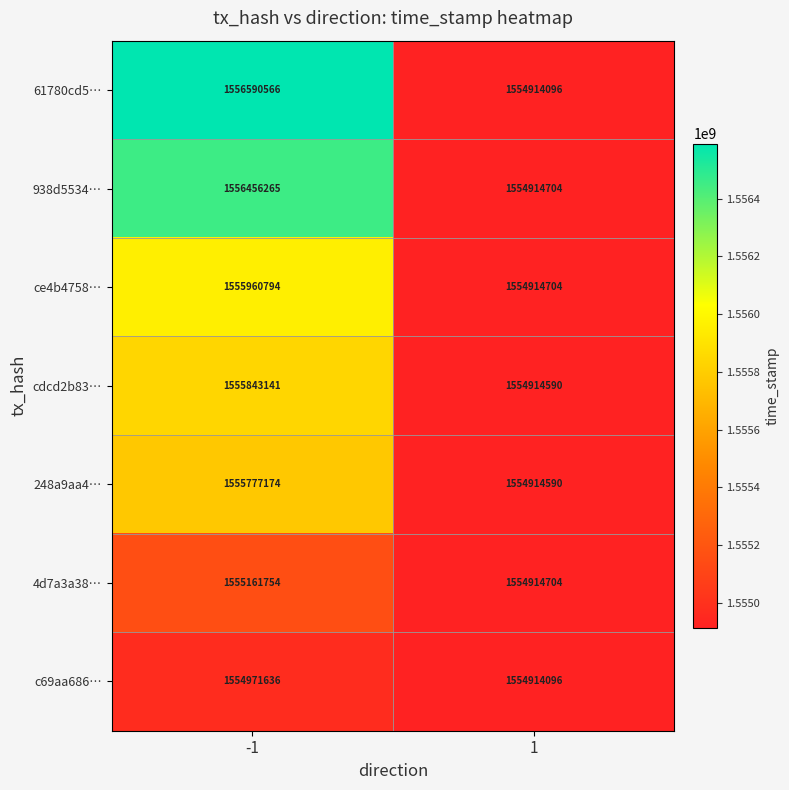

The value of 4d7a3a38… at 1 is 1554914704. True or false?

True